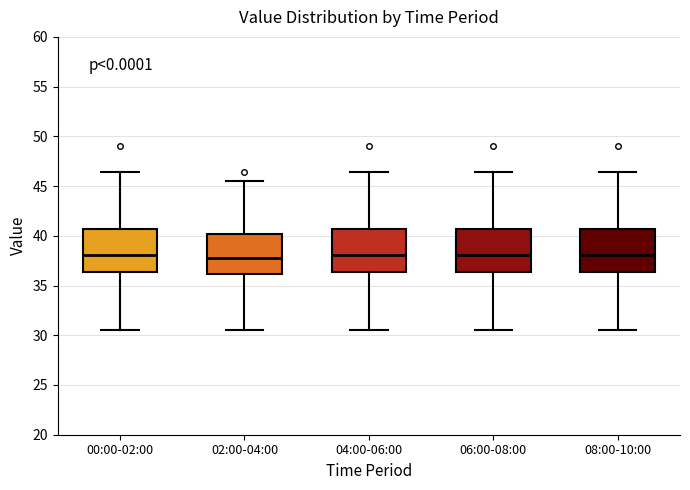

Where is the upper edge of the box for 08:00-10:00 on the y-axis? The values are not printed on the chart, so give them approximately, as read against the axis.

40.5